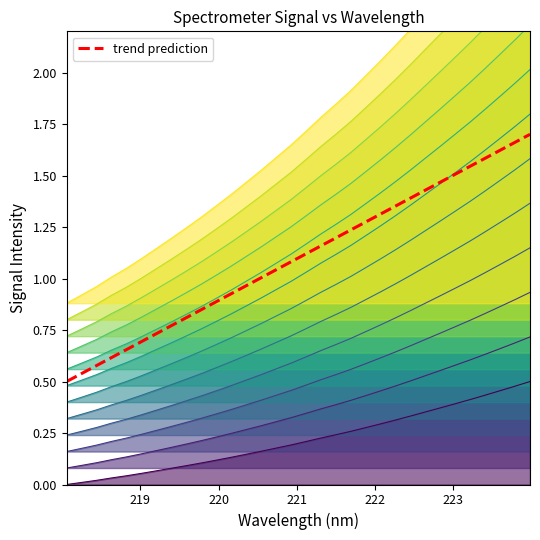

True or false: the data shows 1.5 at 219.9712.

False